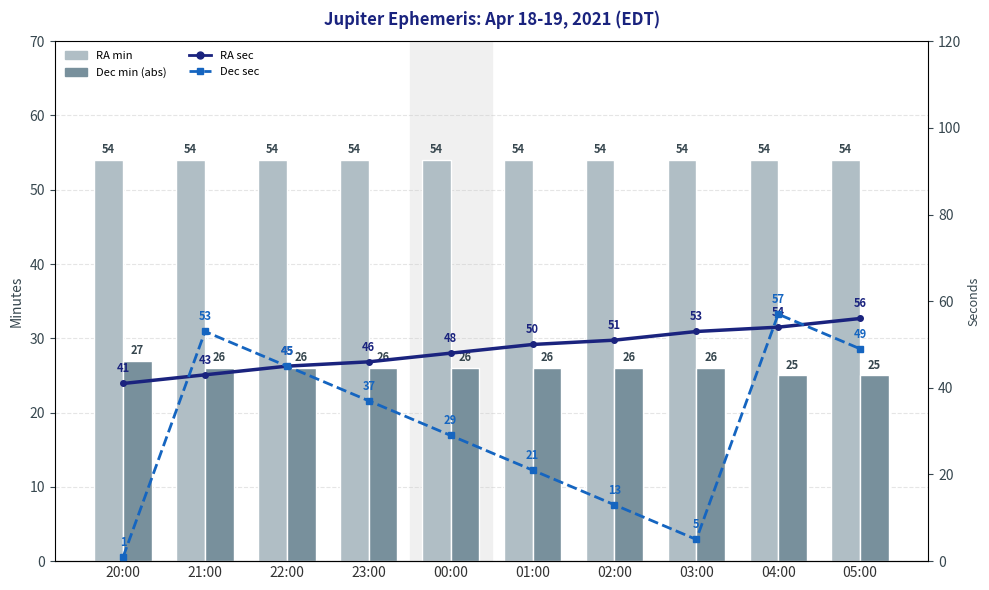

Where does the Dec min (abs) series first go above 26?

20:00